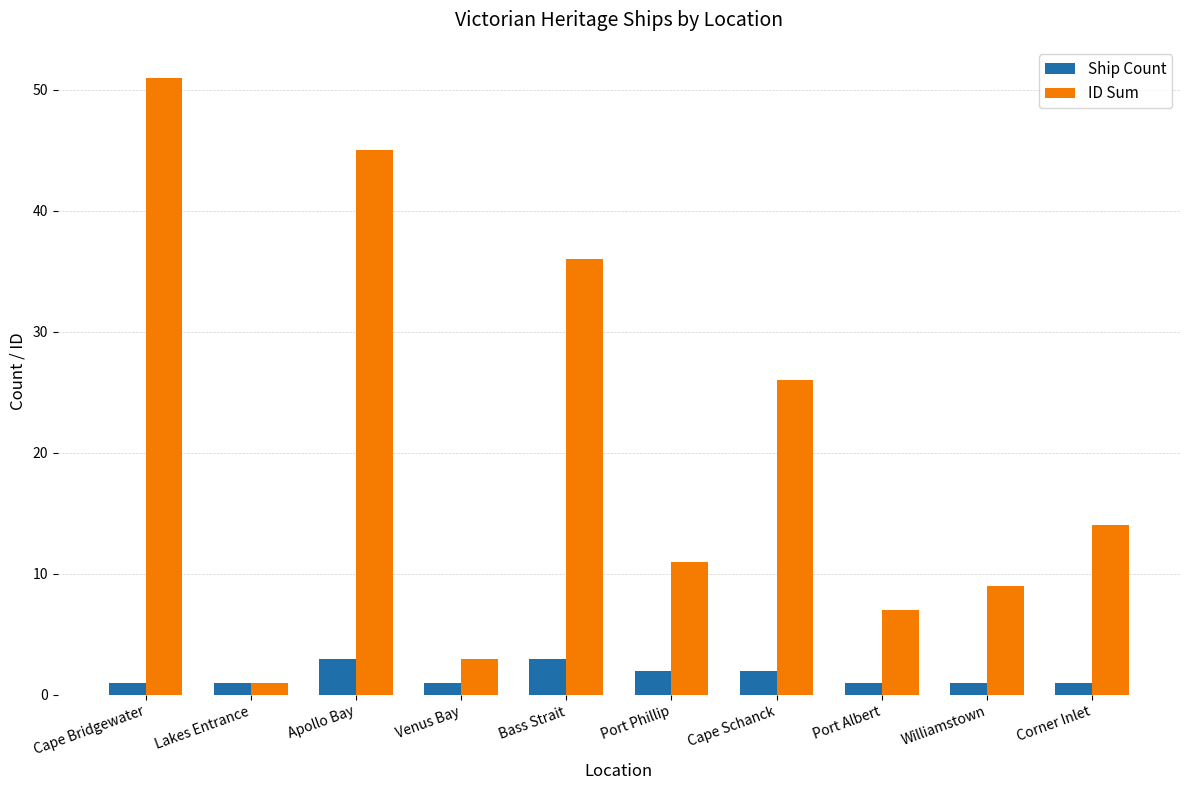

At how many categories does at least one series exceed 46?

1